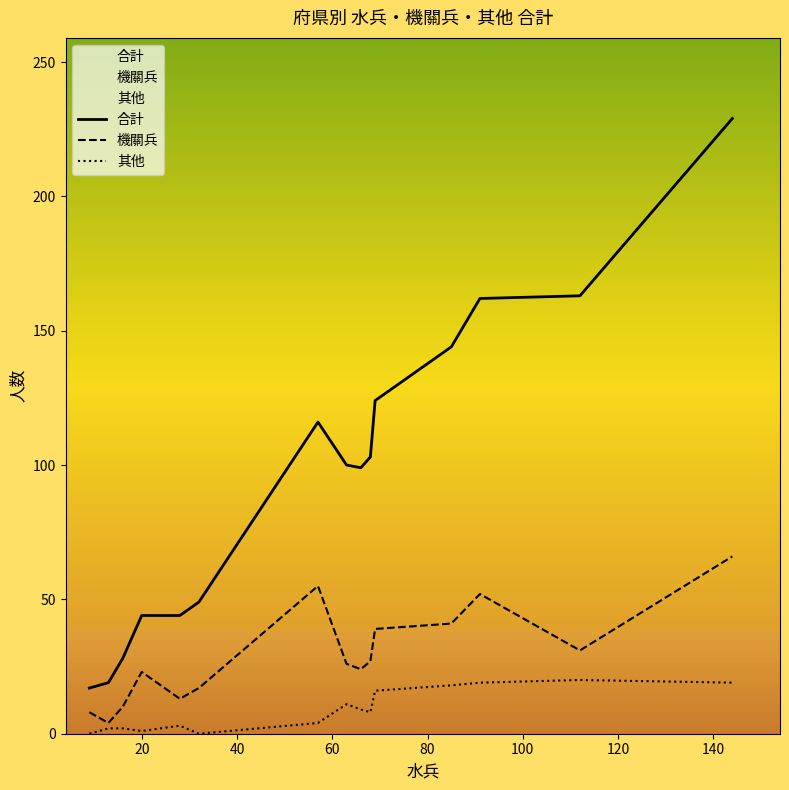

List the series in order of their peak value, lowest first.

其他, 機關兵, 合計